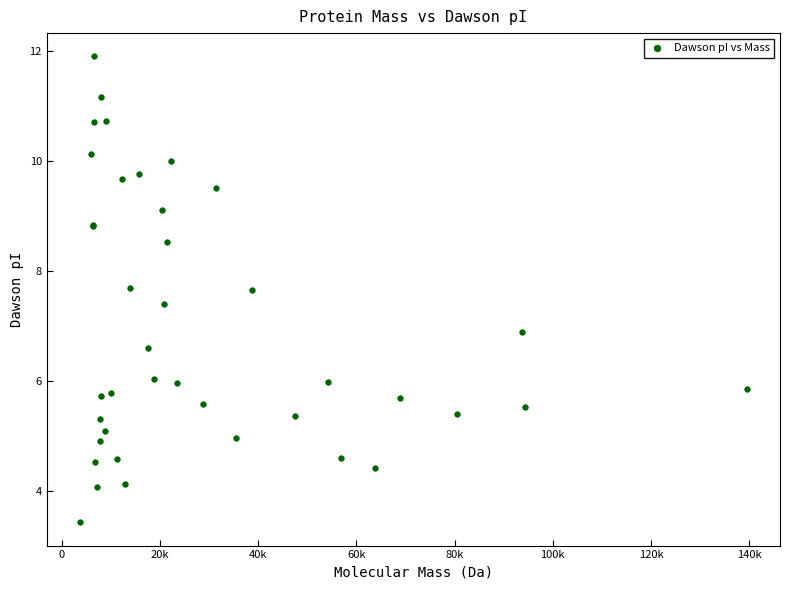

What Y value in the scatter plot is closest to 7?

6.9